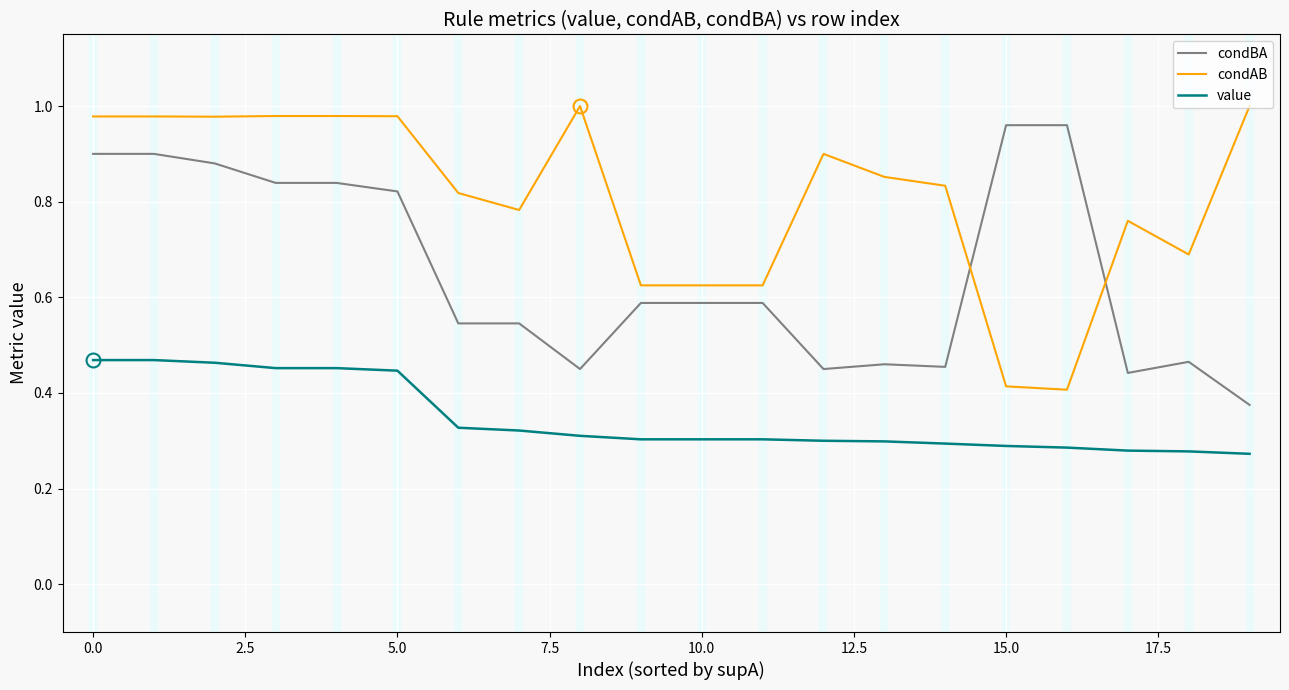

Which series has the largest total across all categories?

condAB